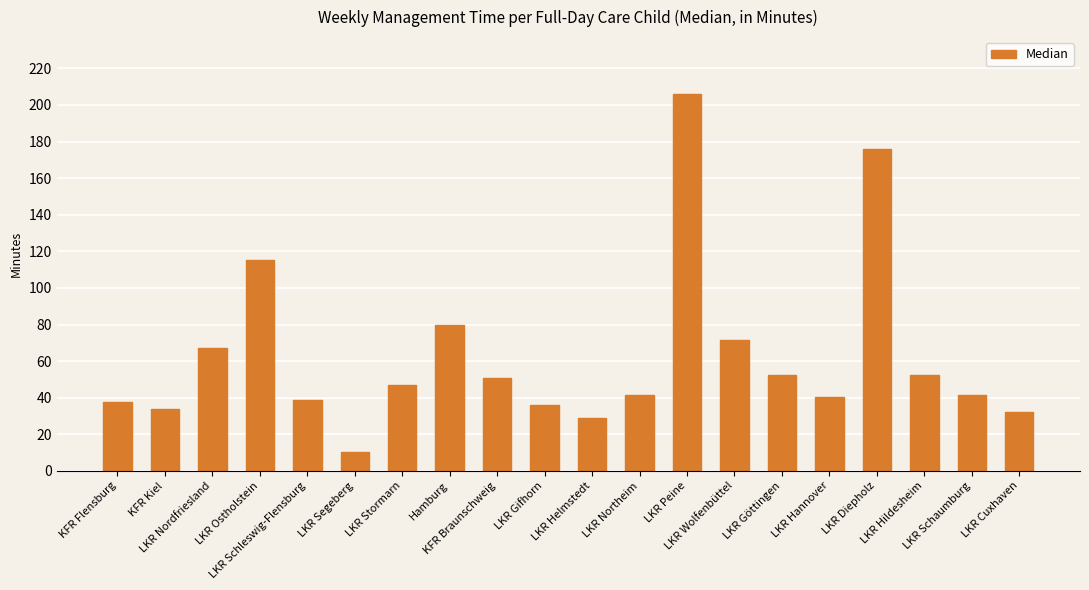

Is it true that the value at LKR Ostholstein is 115.4?

True